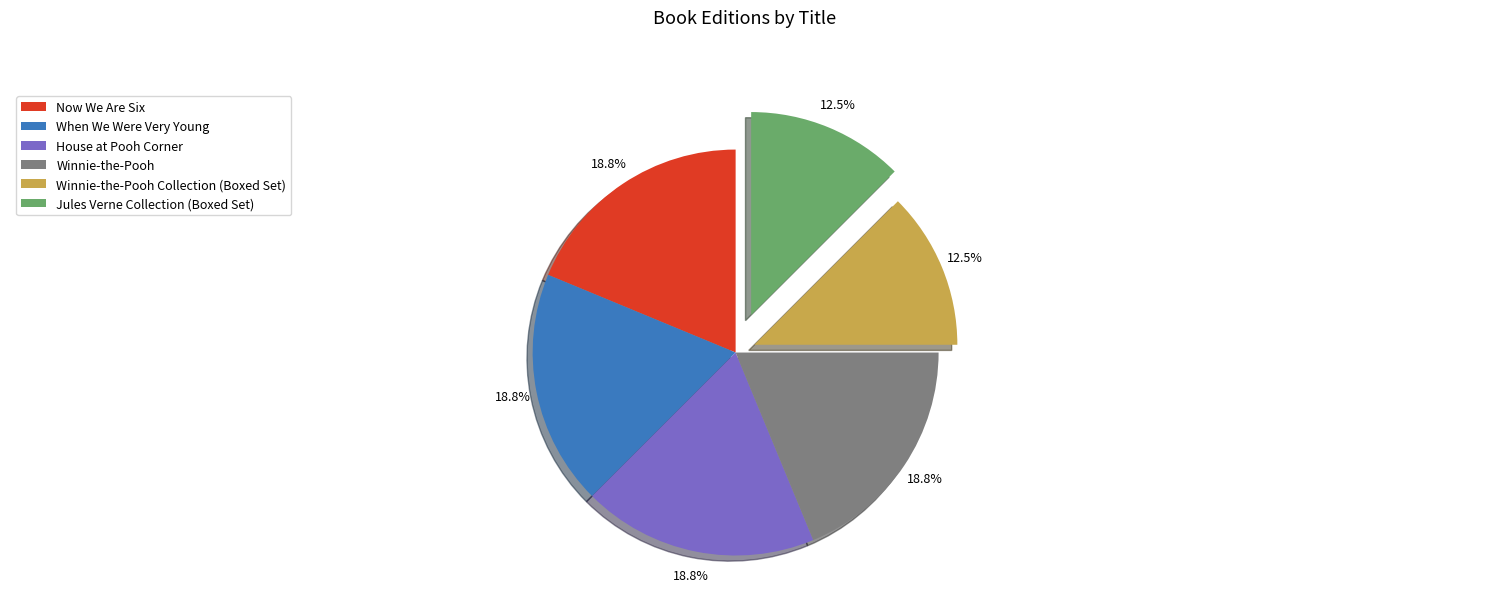

How many slices are in this pie chart?

6